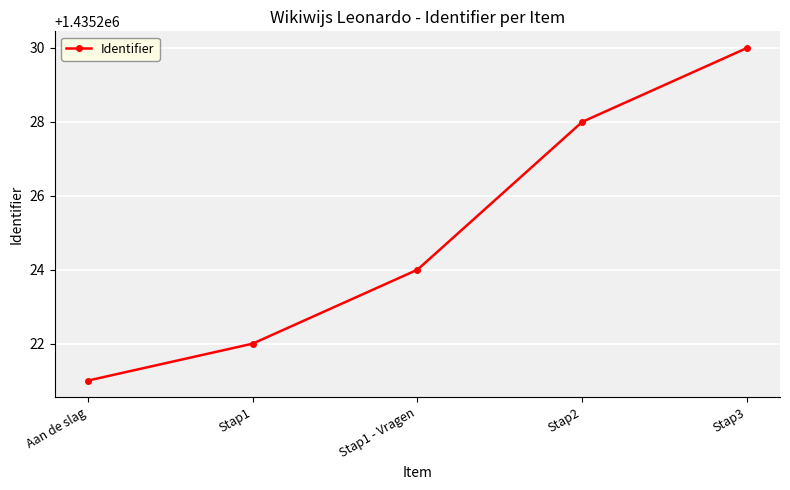

Reading right to left, what are all the values shown in this chart?

1435230	1435228	1435224	1435222	1435221